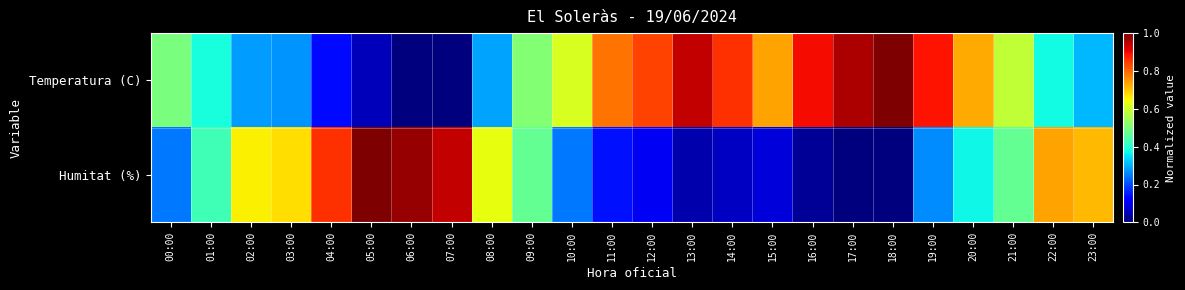

Which series changed the most between 06:00 and 19:00?

Temperatura (C)